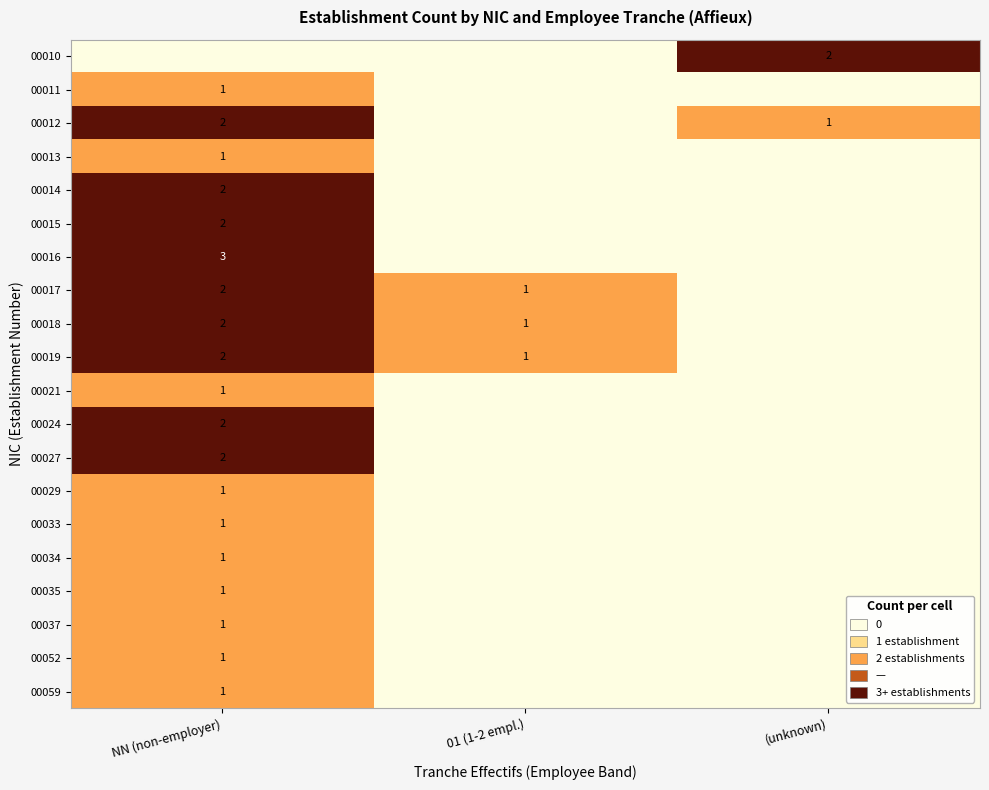

Is it true that 00027 equals 2 at NN (non-employer)?

True